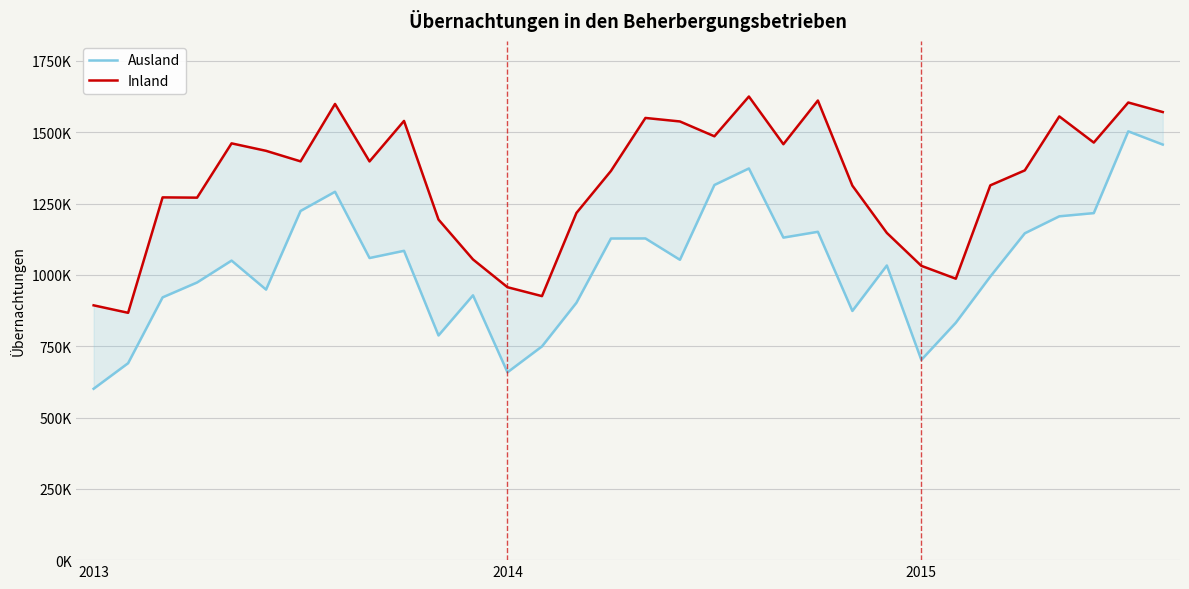

What is the value of the Inland point at the 25th from the left?

1031817